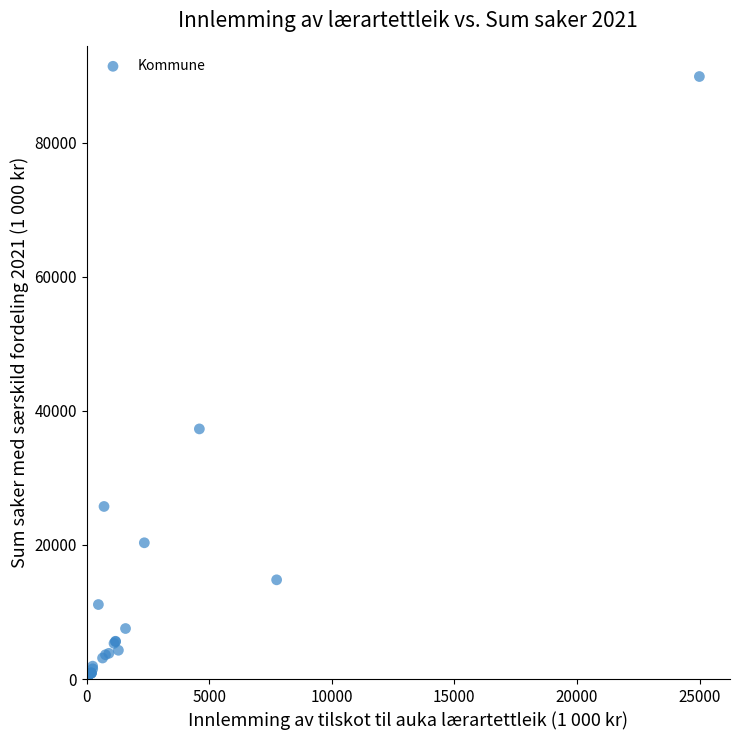

What Y value in the scatter plot is closest to 45006?

37308